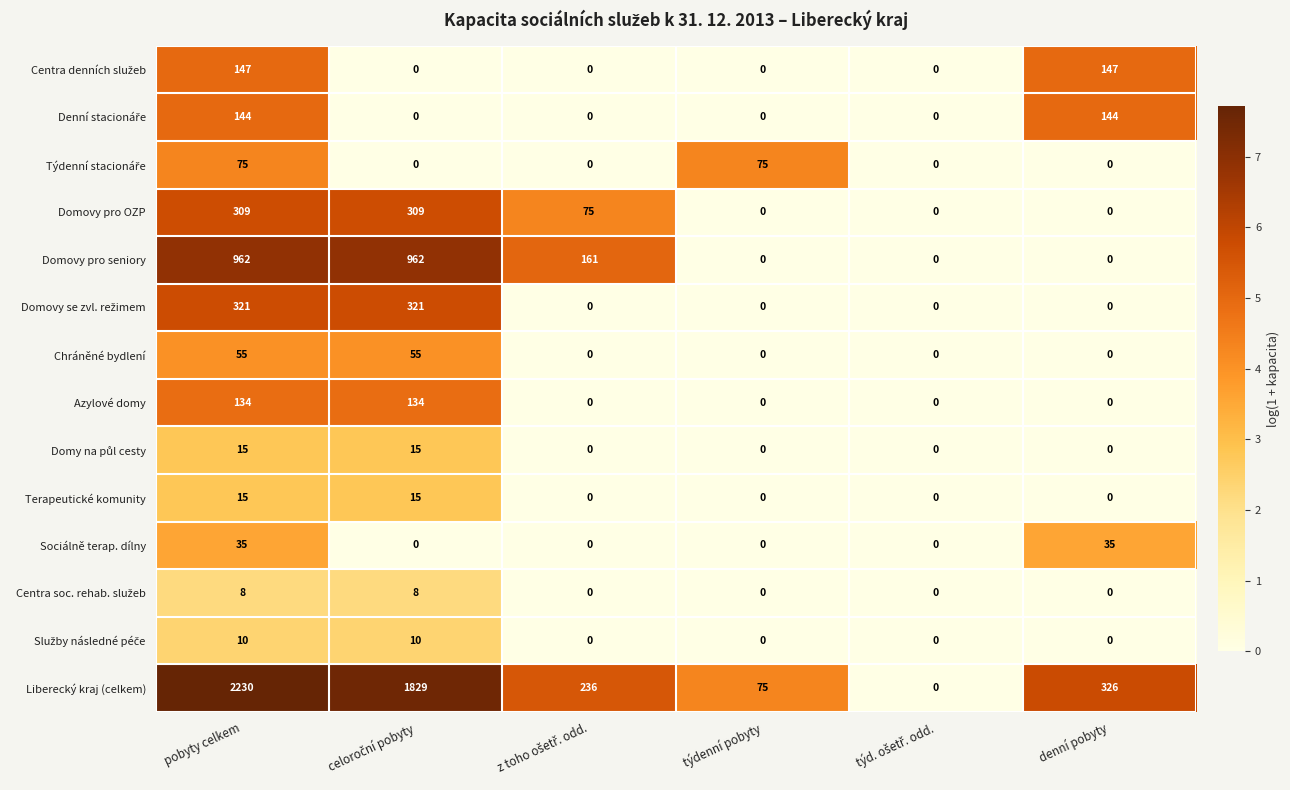

What is the difference between the maximum and second lowest values in the Domovy pro seniory series?

962